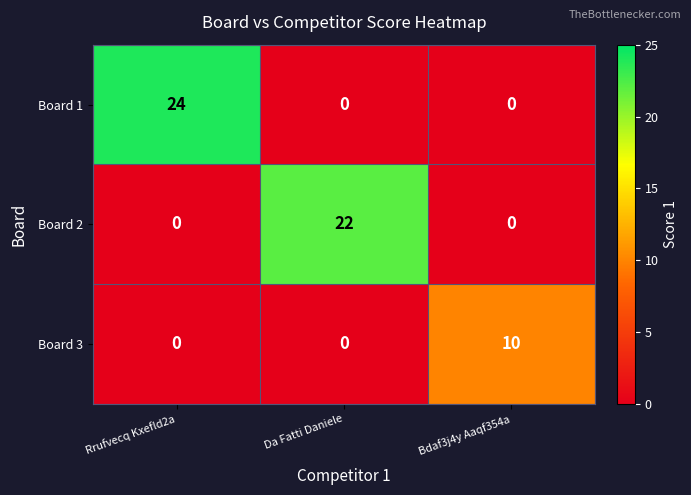

What is the average value of the Board 3 series?

3